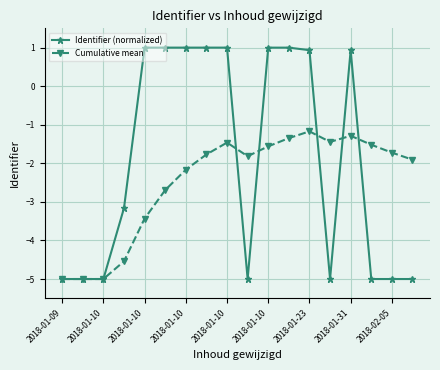

True or false: Cumulative mean has more than 1 interior local peaks.

True